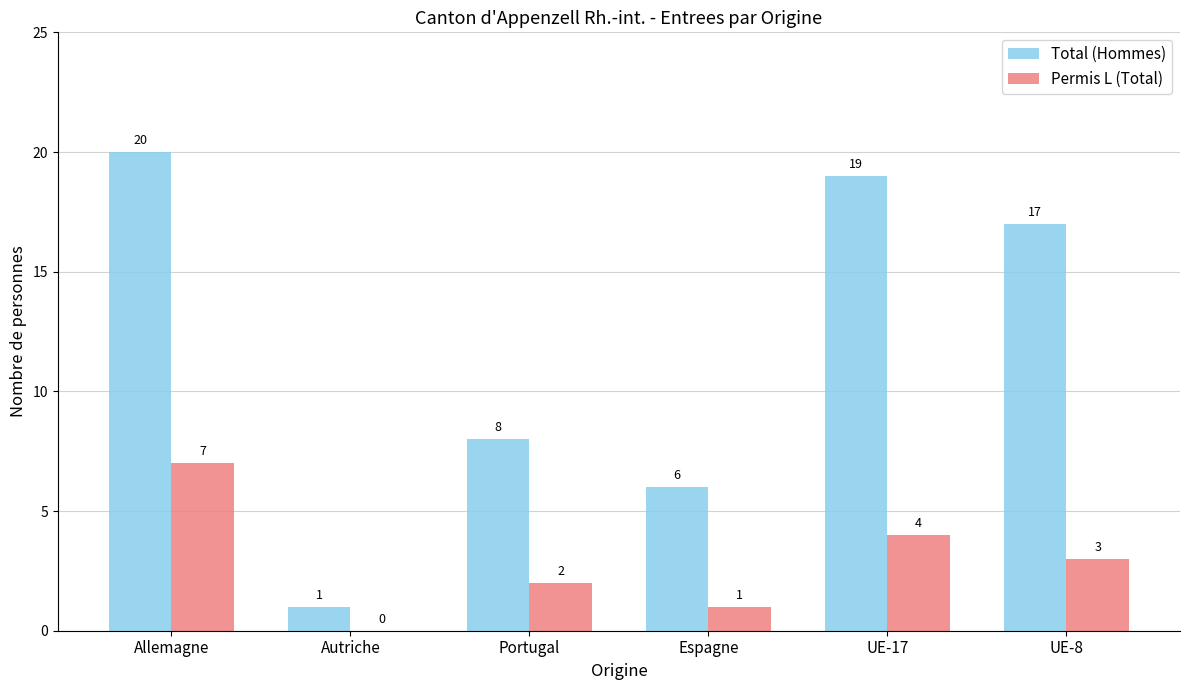

Where is Permis L (Total) nearest to the value 3?

UE-8